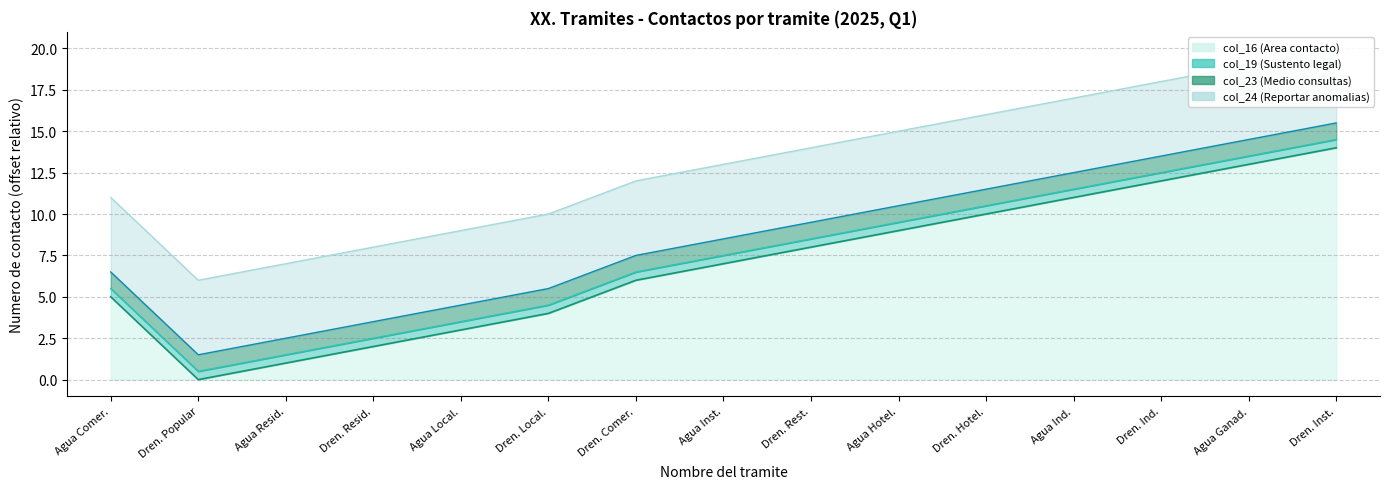

At which category is the sum across all series the highest?

Dren. Inst.